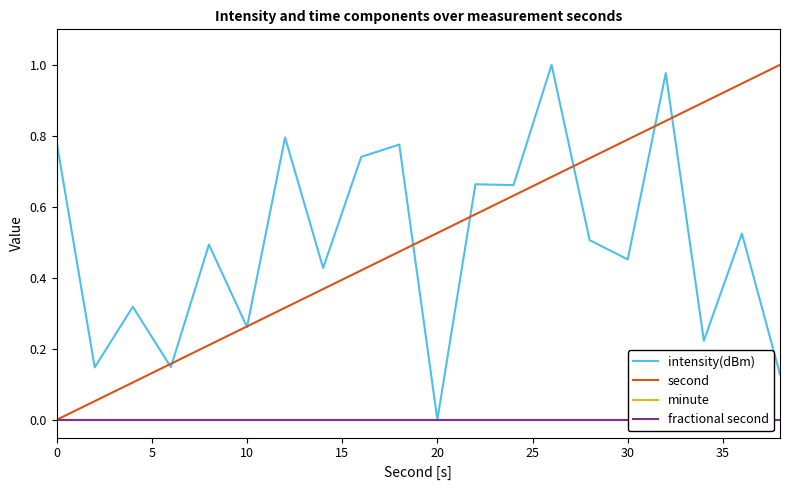

The value of intensity(dBm) at 30 is 0.2. True or false?

False